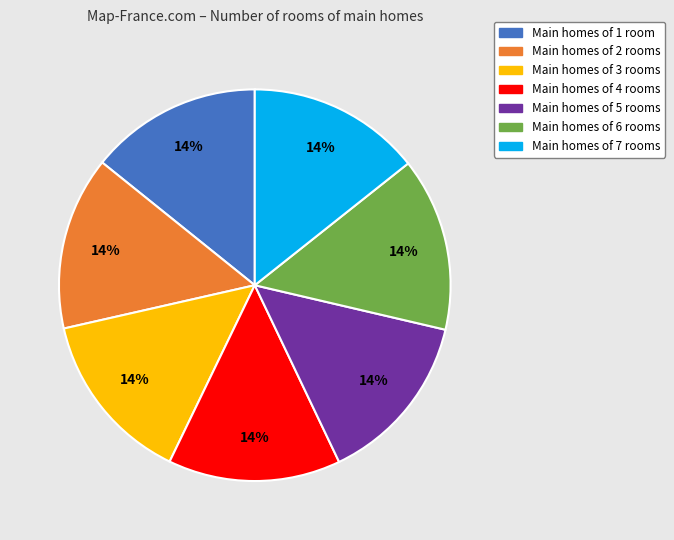

To the nearest percent, what percentage of the pie is Main homes of 1 room?

14%